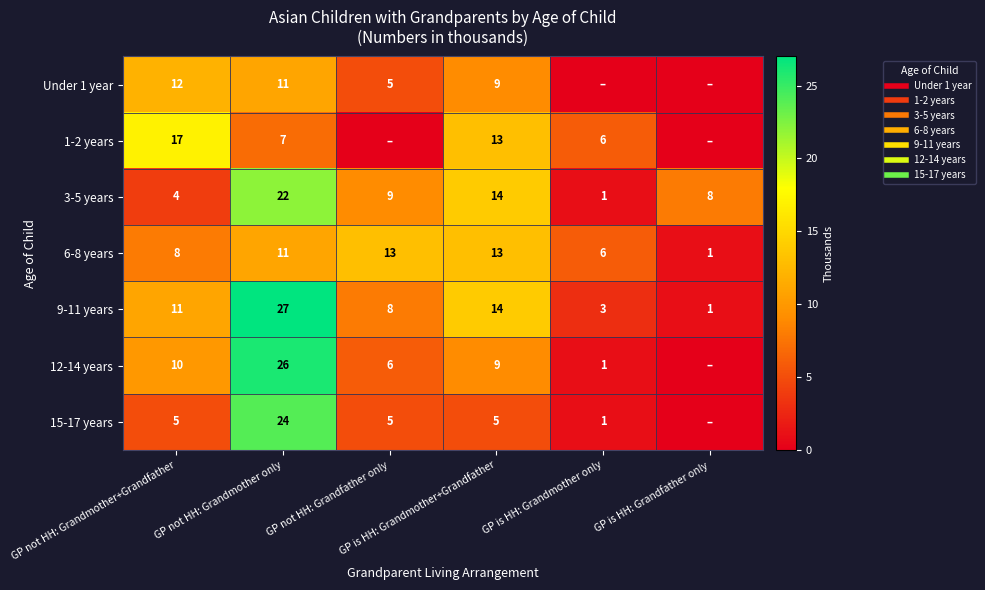

Which series has the largest total across all categories?

9-11 years